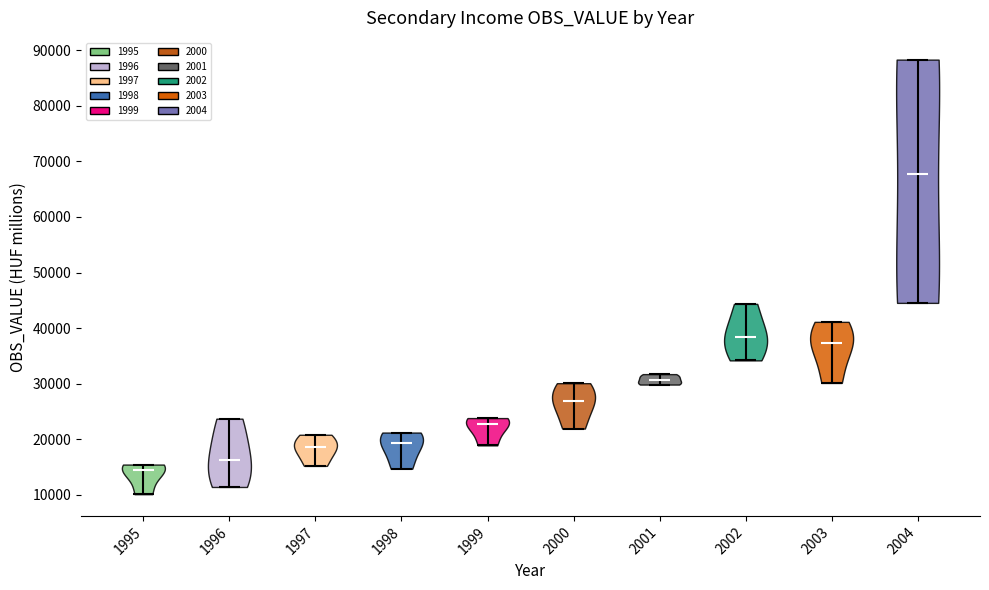

Reading left to right, read every violin against the y-axis: where its median line is, and the lowest and highest points it reaches. The values are not printed on the chart, so give them approximately, as read against the axis.

1995: median line 15000, lowest point 10000, highest point 15000
1996: median line 16000, lowest point 11000, highest point 24000
1997: median line 19000, lowest point 15000, highest point 21000
1998: median line 19000, lowest point 15000, highest point 21000
1999: median line 23000, lowest point 19000, highest point 24000
2000: median line 27000, lowest point 22000, highest point 30000
2001: median line 31000, lowest point 30000, highest point 32000
2002: median line 38000, lowest point 34000, highest point 44000
2003: median line 37000, lowest point 30000, highest point 41000
2004: median line 68000, lowest point 45000, highest point 88000